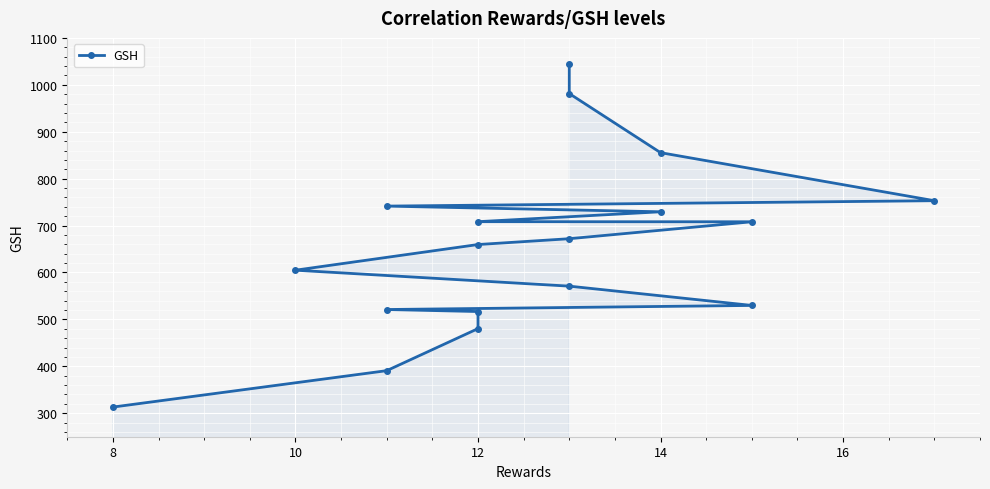

True or false: there are more than 1 points higher than both neighbors.

False